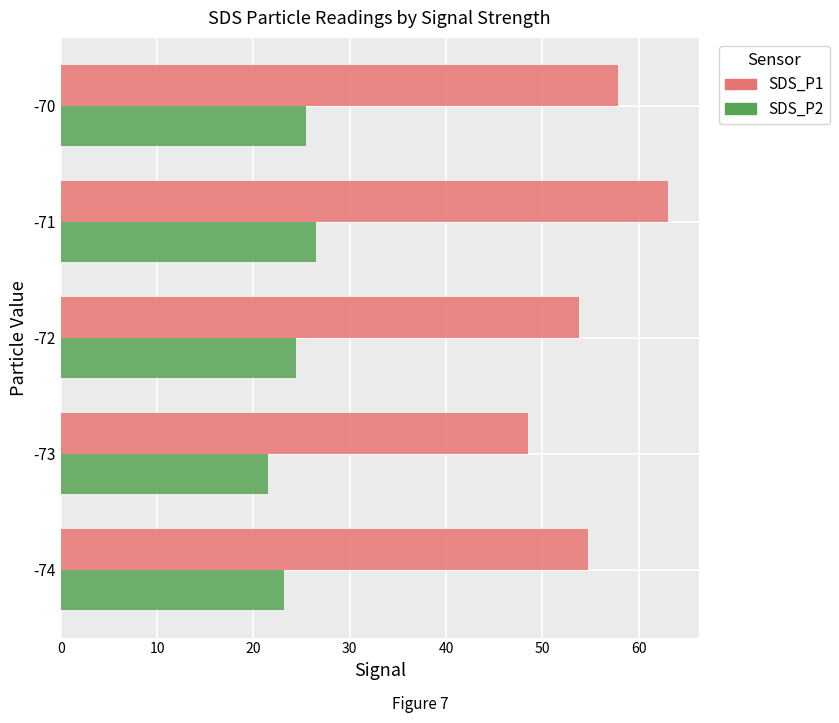

What is the sum of the SDS_P1 values at -72 and -73?

102.3